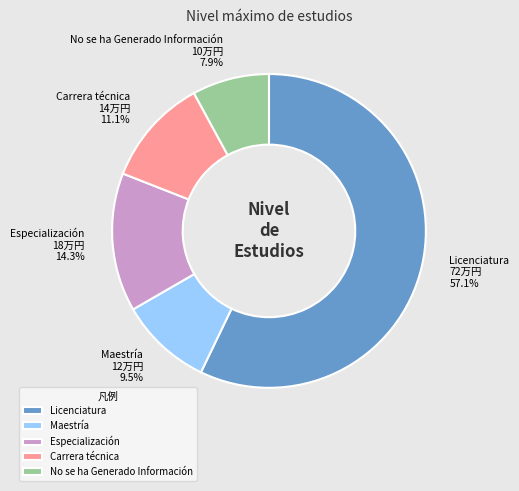

To the nearest percent, what is the average slice percentage?

20%